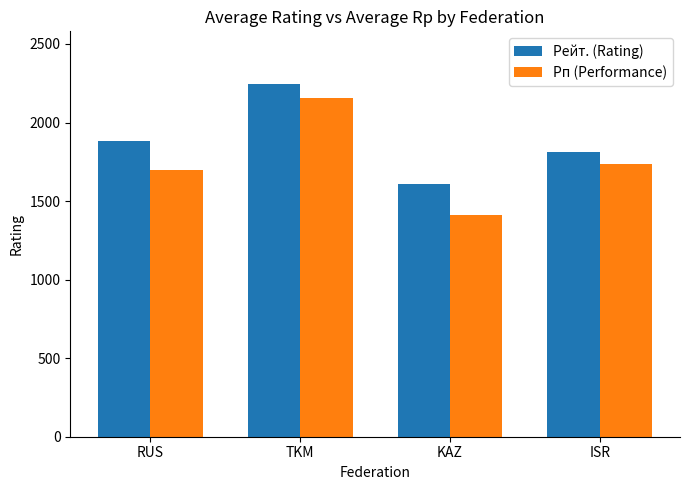

List the series in order of their peak value, lowest first.

Рп (Performance), Рейт. (Rating)